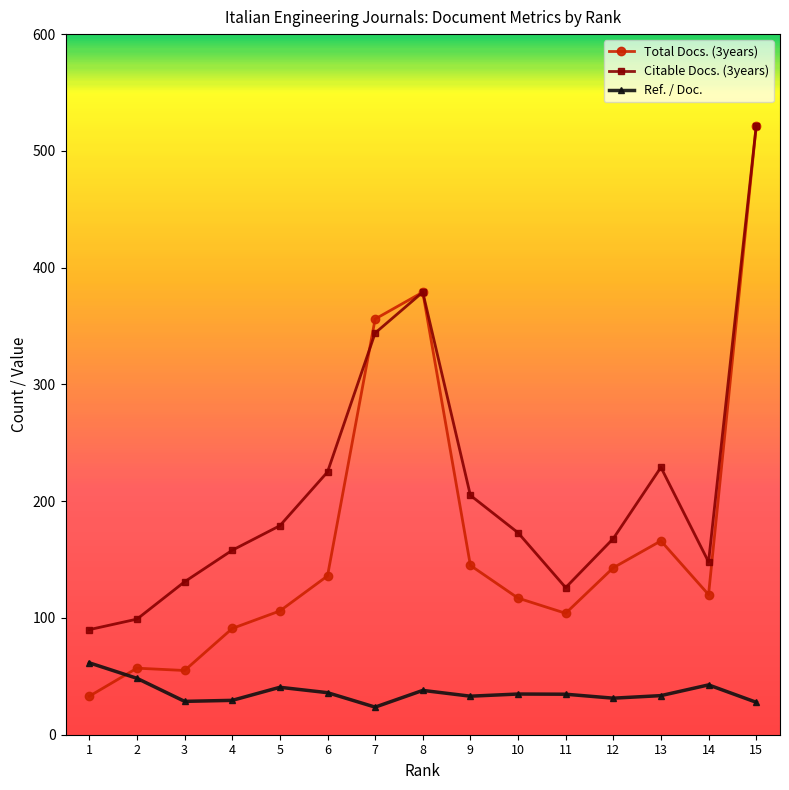

What are all the series names shown in the legend?

Total Docs. (3years), Citable Docs. (3years), Ref. / Doc.